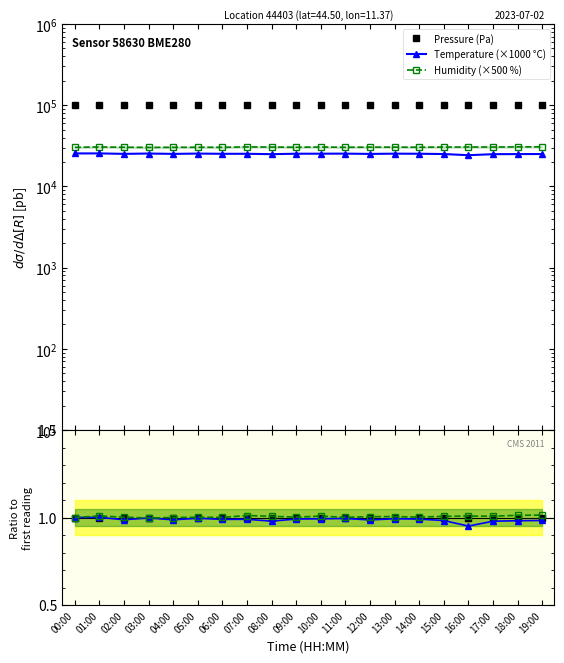

True or false: Pressure (Pa) and Temperature cross at least once.

False